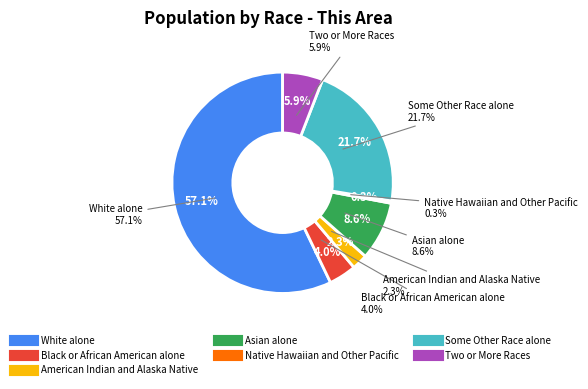

True or false: American Indian and Alaska Native accounts for 1% of the total.

False